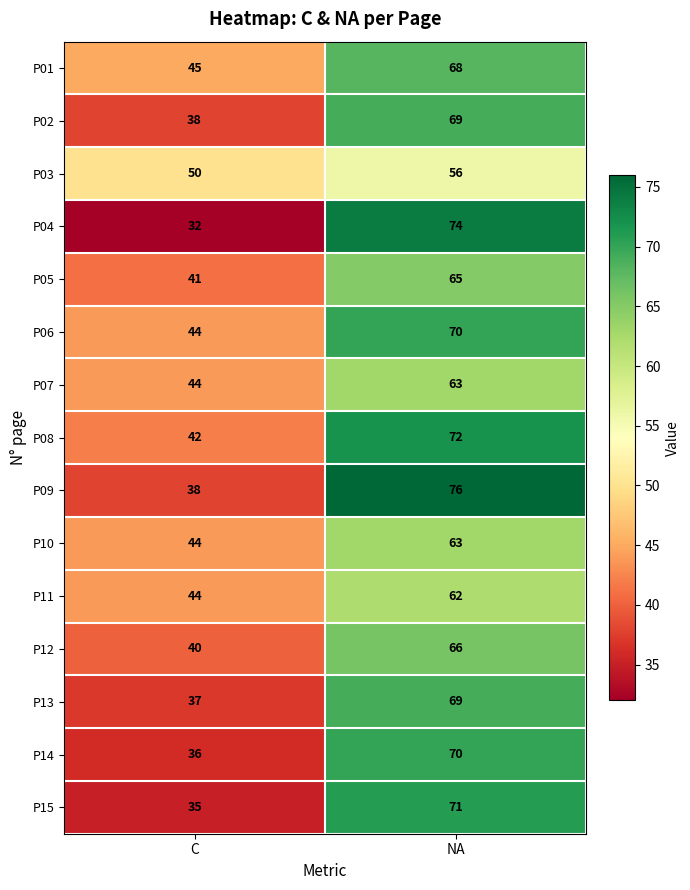

List the labels in order of P05 value, smallest first.

C, NA